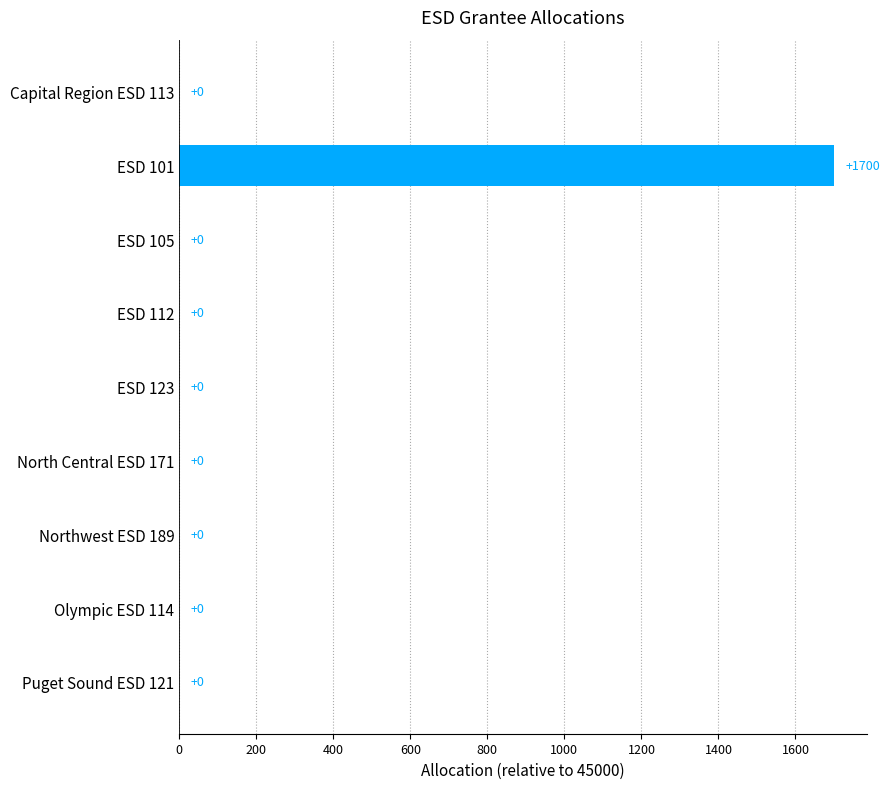

How many positive values are there?

1